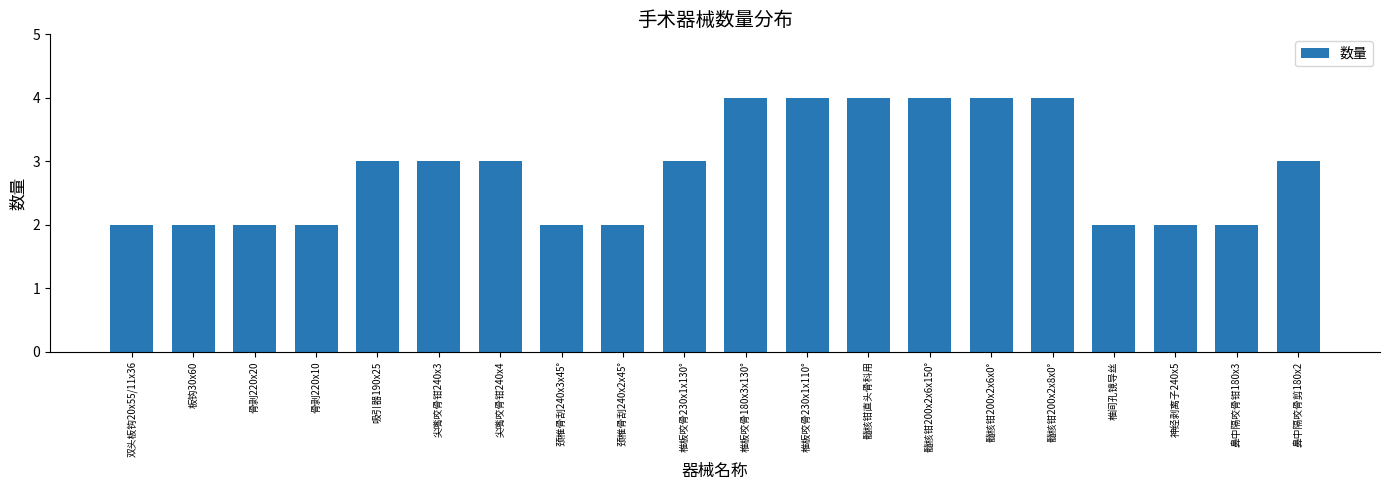

What is the value of the 16th bar from the left?

4